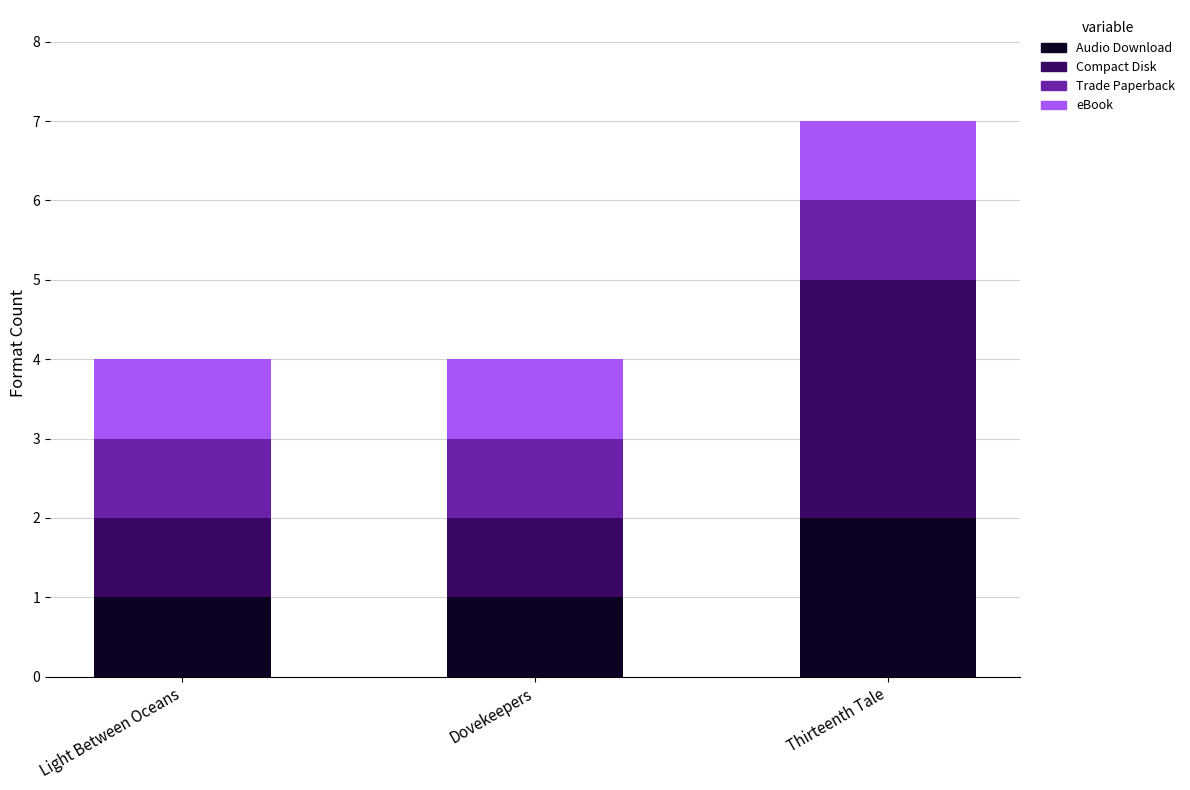

What is the total value across all series at Thirteenth Tale?

7